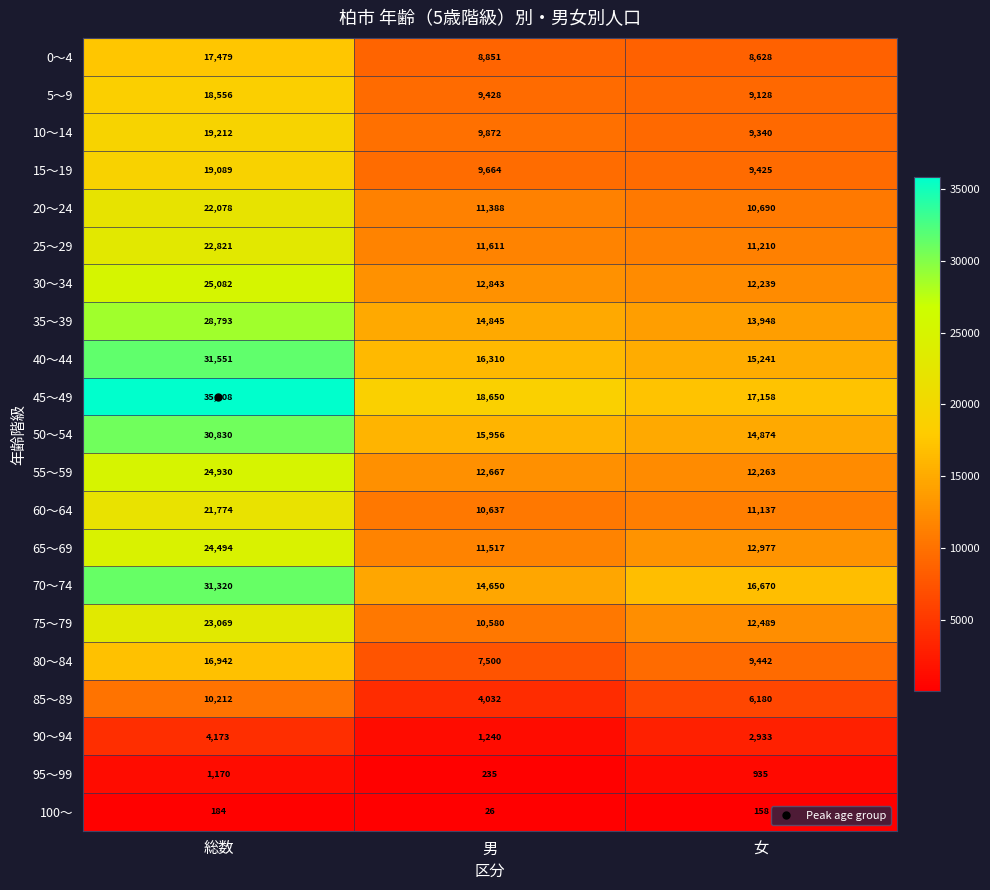

How many categories are shown in the chart?

3